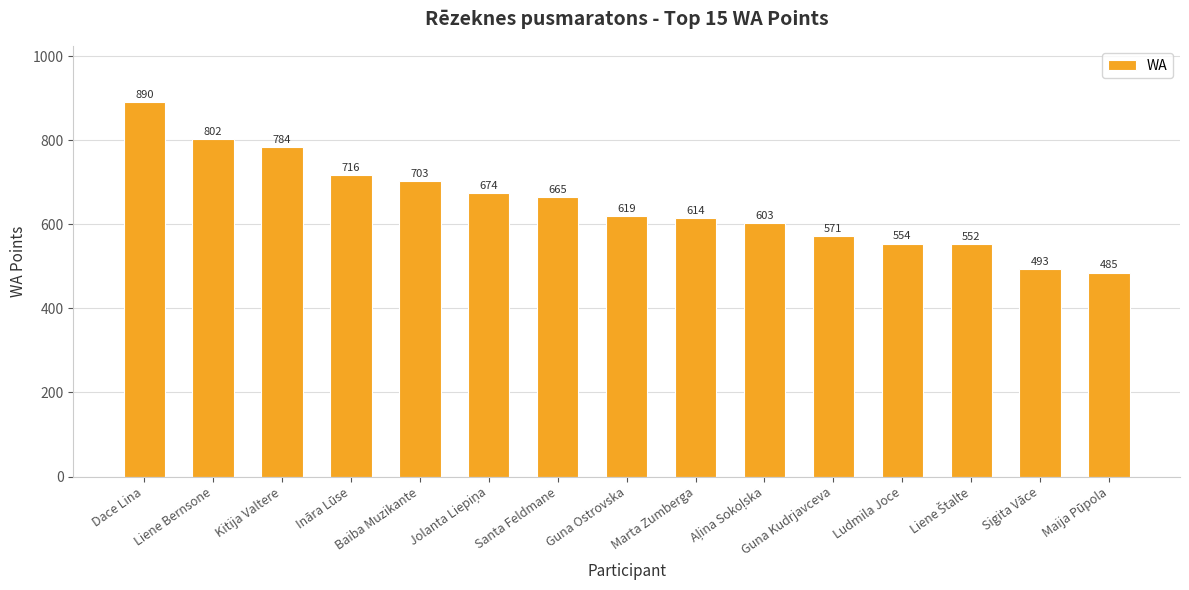

Approximately how many times larger is the value at Liene Bernsone compared to Santa Feldmane?

1.2